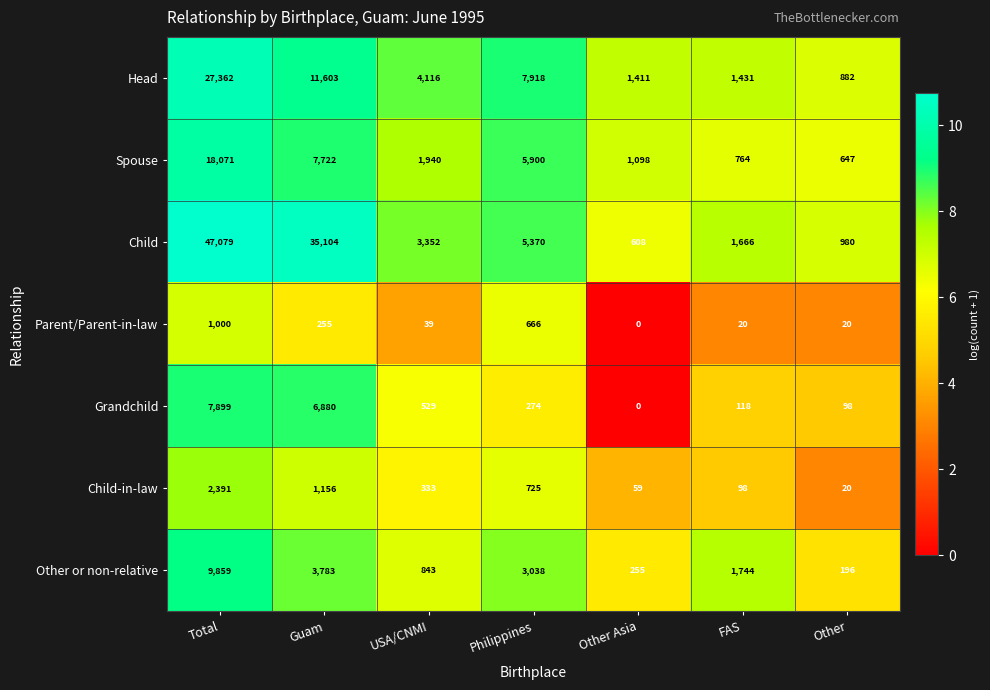

The value of Child at FAS is 582. True or false?

False